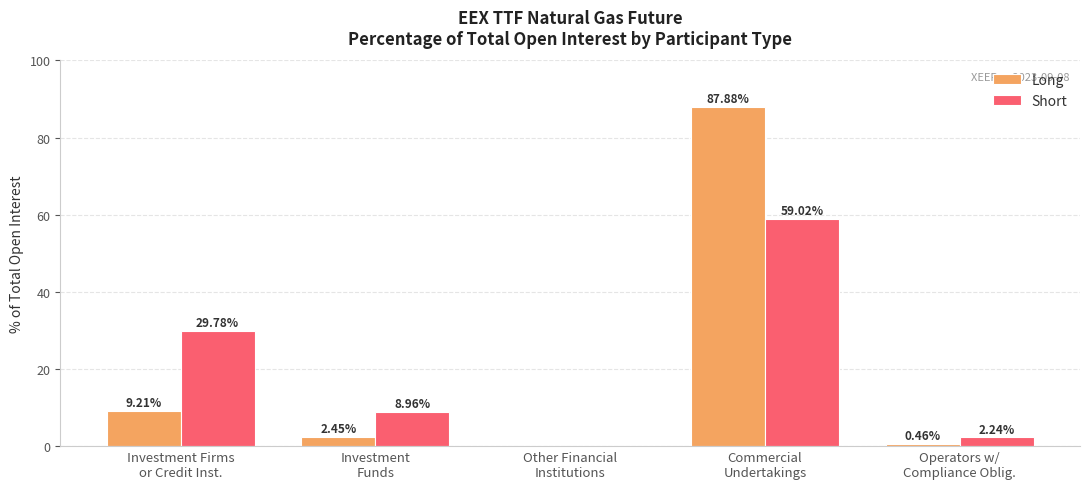

Which series changed the most between Other Financial
Institutions and Commercial
Undertakings?

Long